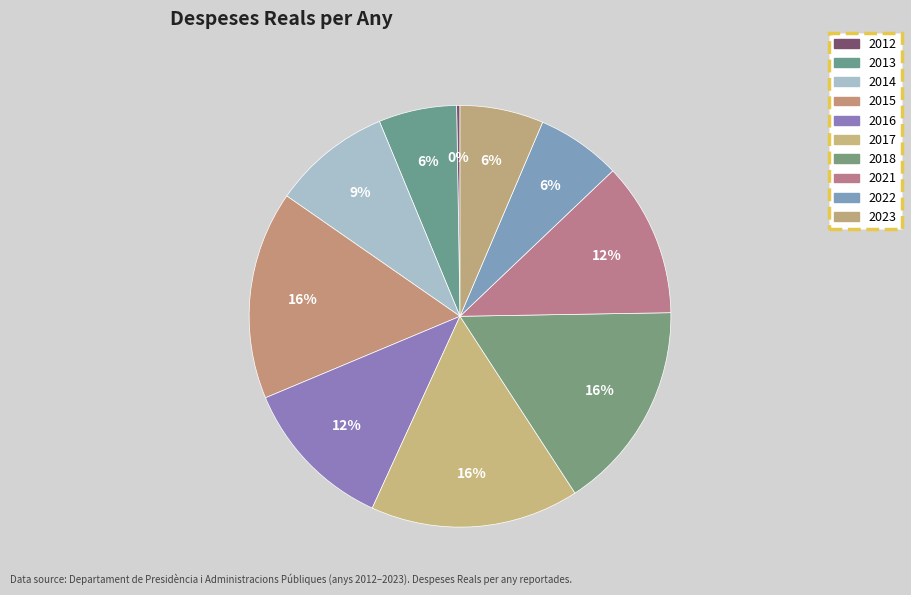

Which slice is the largest?

2018